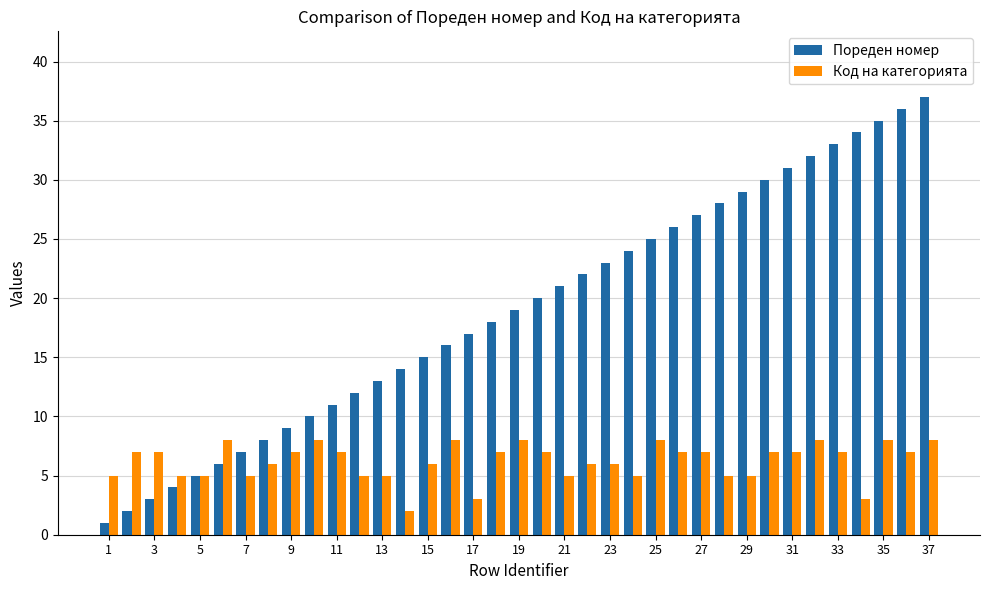

Rank the series by their average value, from lowest to highest.

Код на категорията, Пореден номер